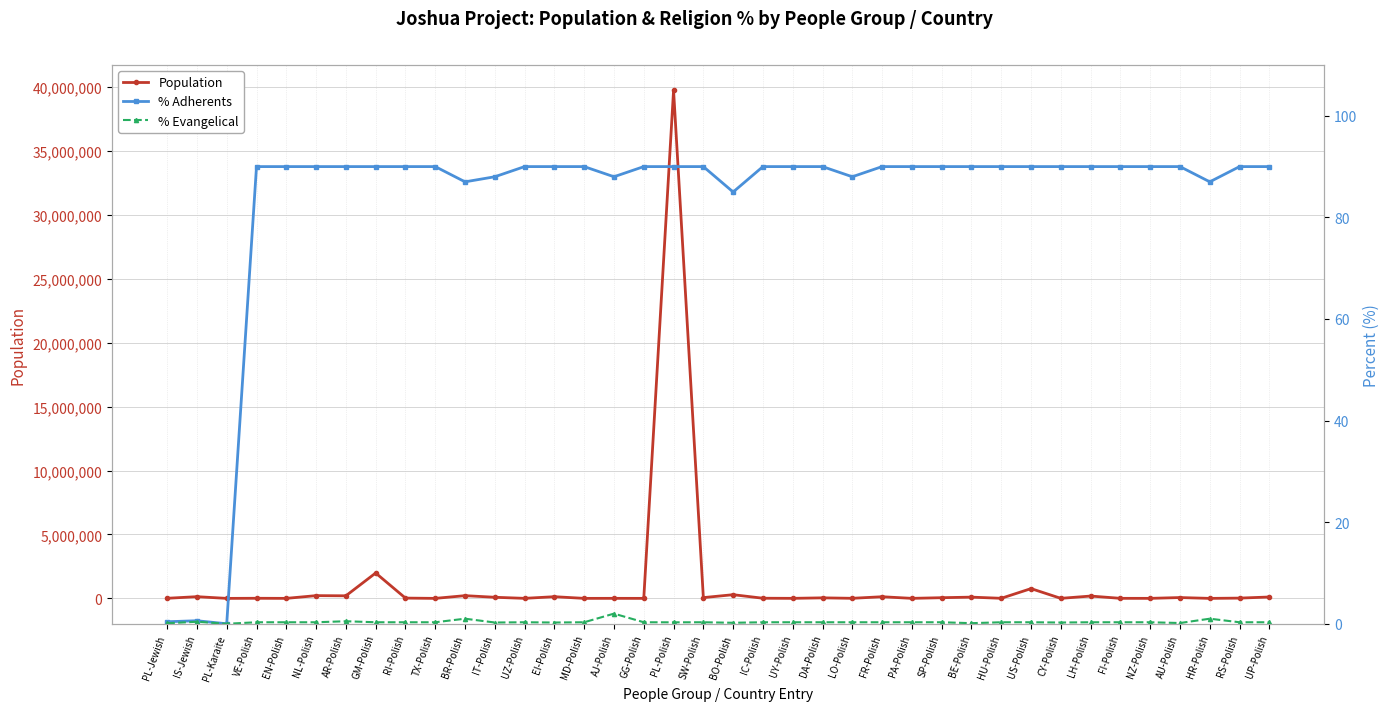

Is it true that % Adherents equals 90.0 at AU-Polish?

True